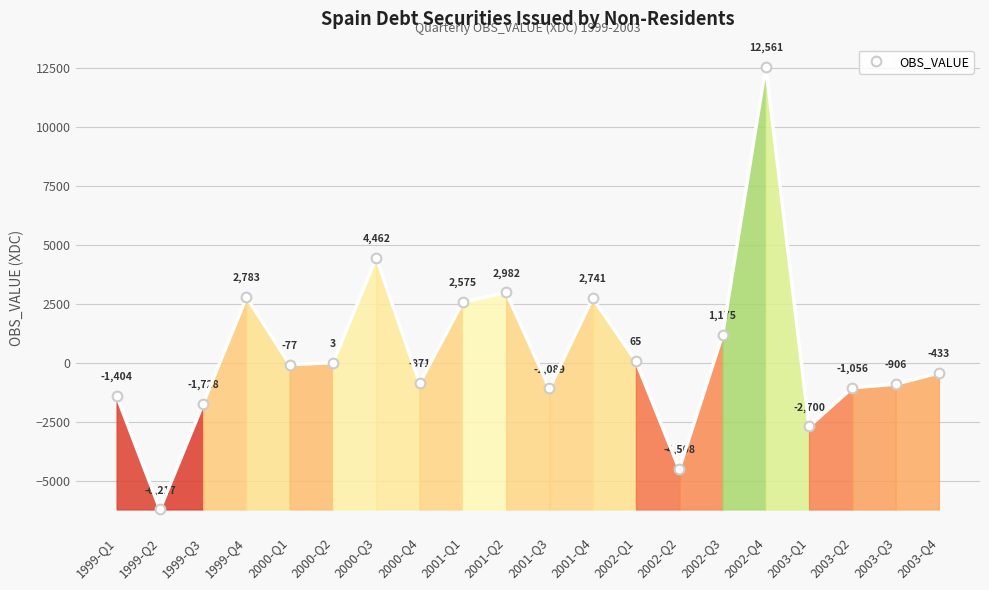

What position from the left is 2003-Q4?

20